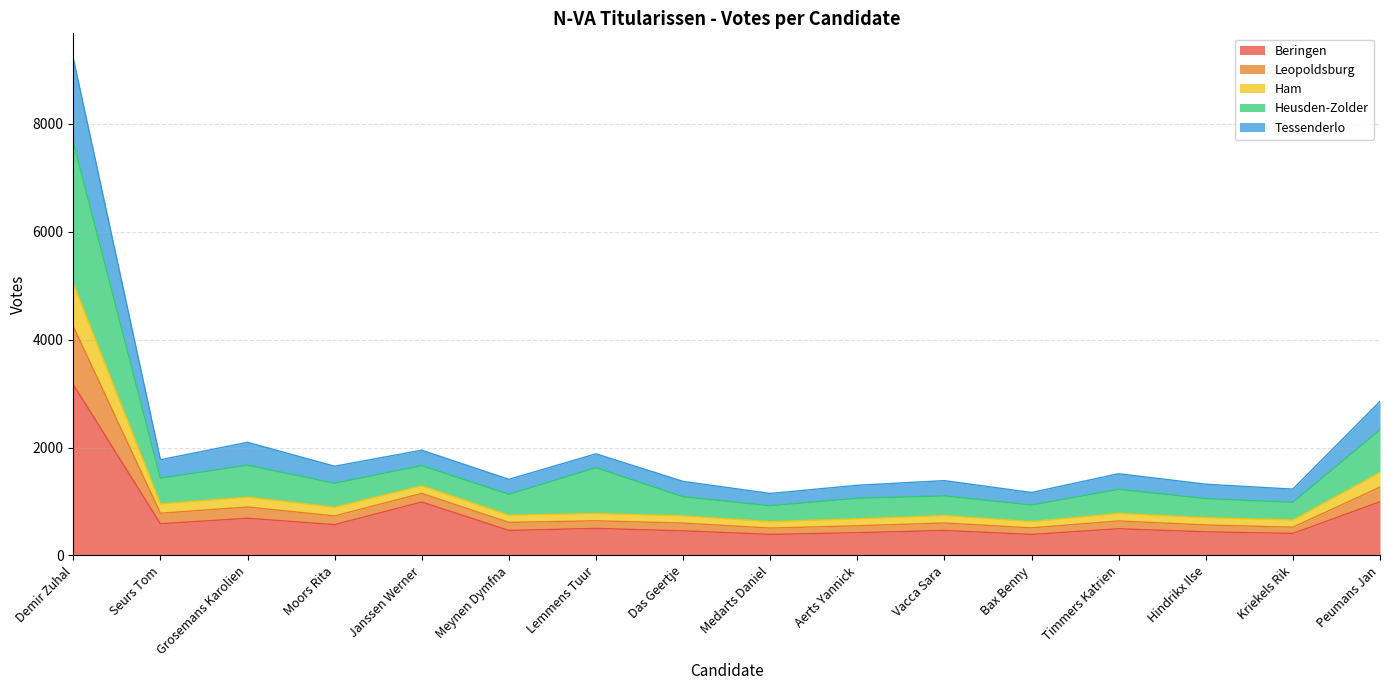

How many interior local peaks does the Beringen series have?

5